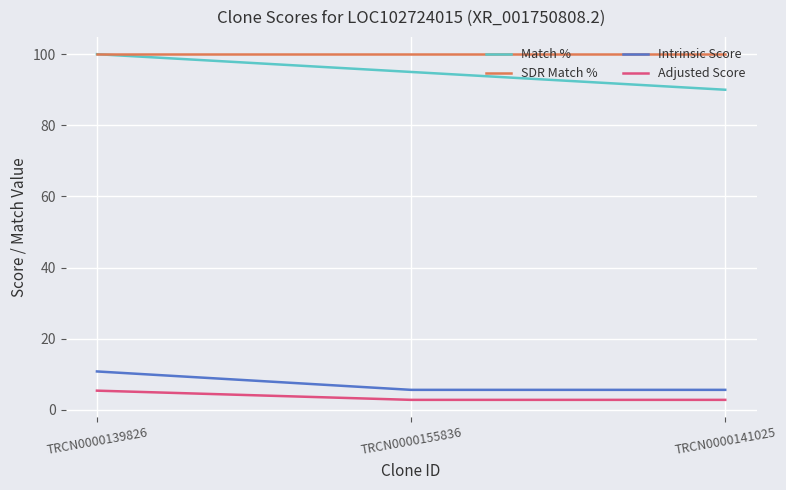

Which series has the widest spread of values?

Match %